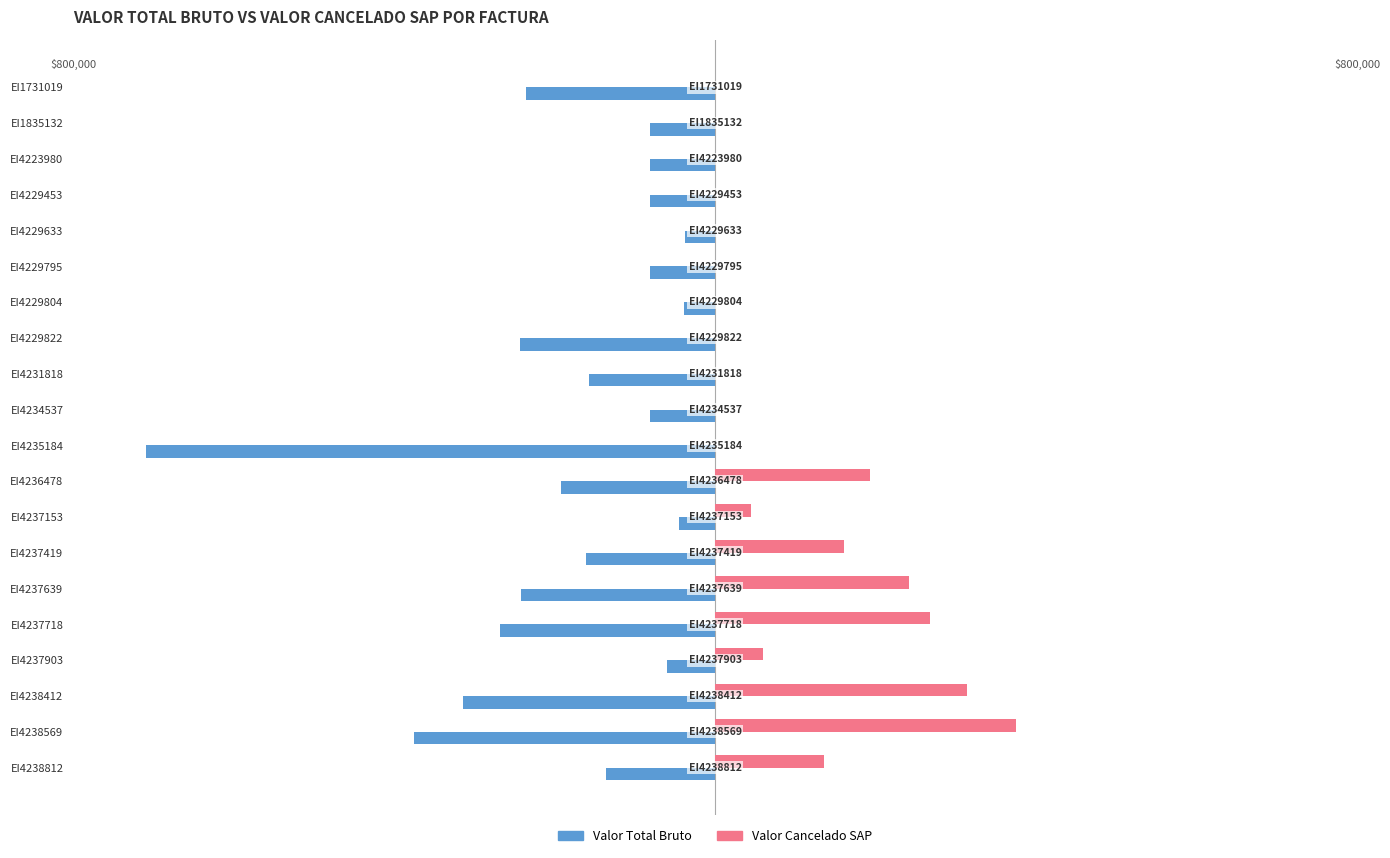

Which series has the largest total across all categories?

Valor Cancelado SAP